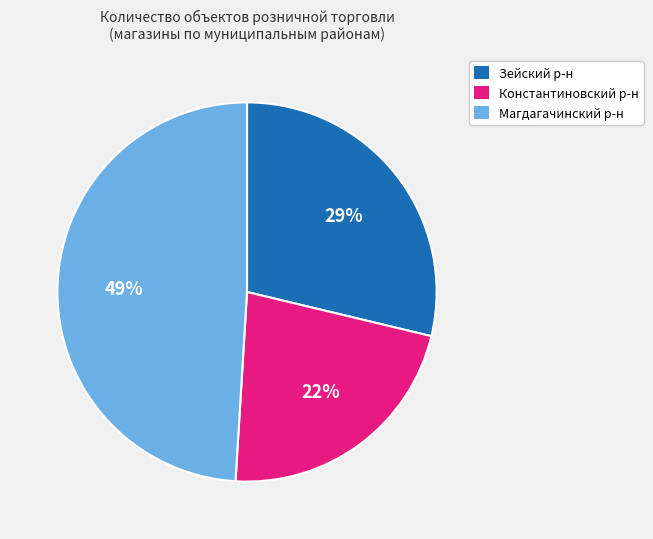

What is the largest slice in the pie chart?

Магдагачинский р-н